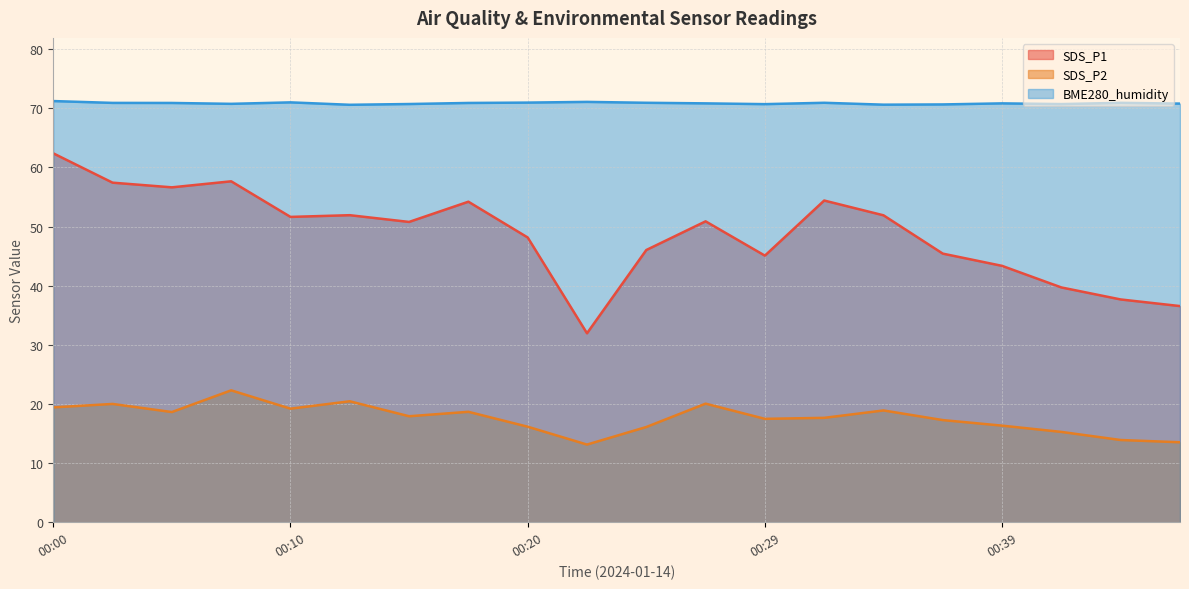

At how many categories does at least one series exceed 16?

20